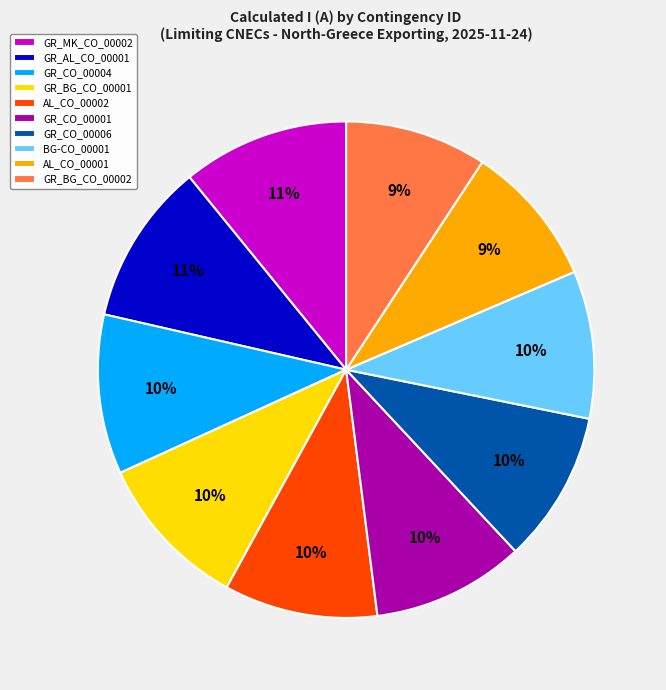

The BG-CO_00001 slice represents 15% of the pie. True or false?

False